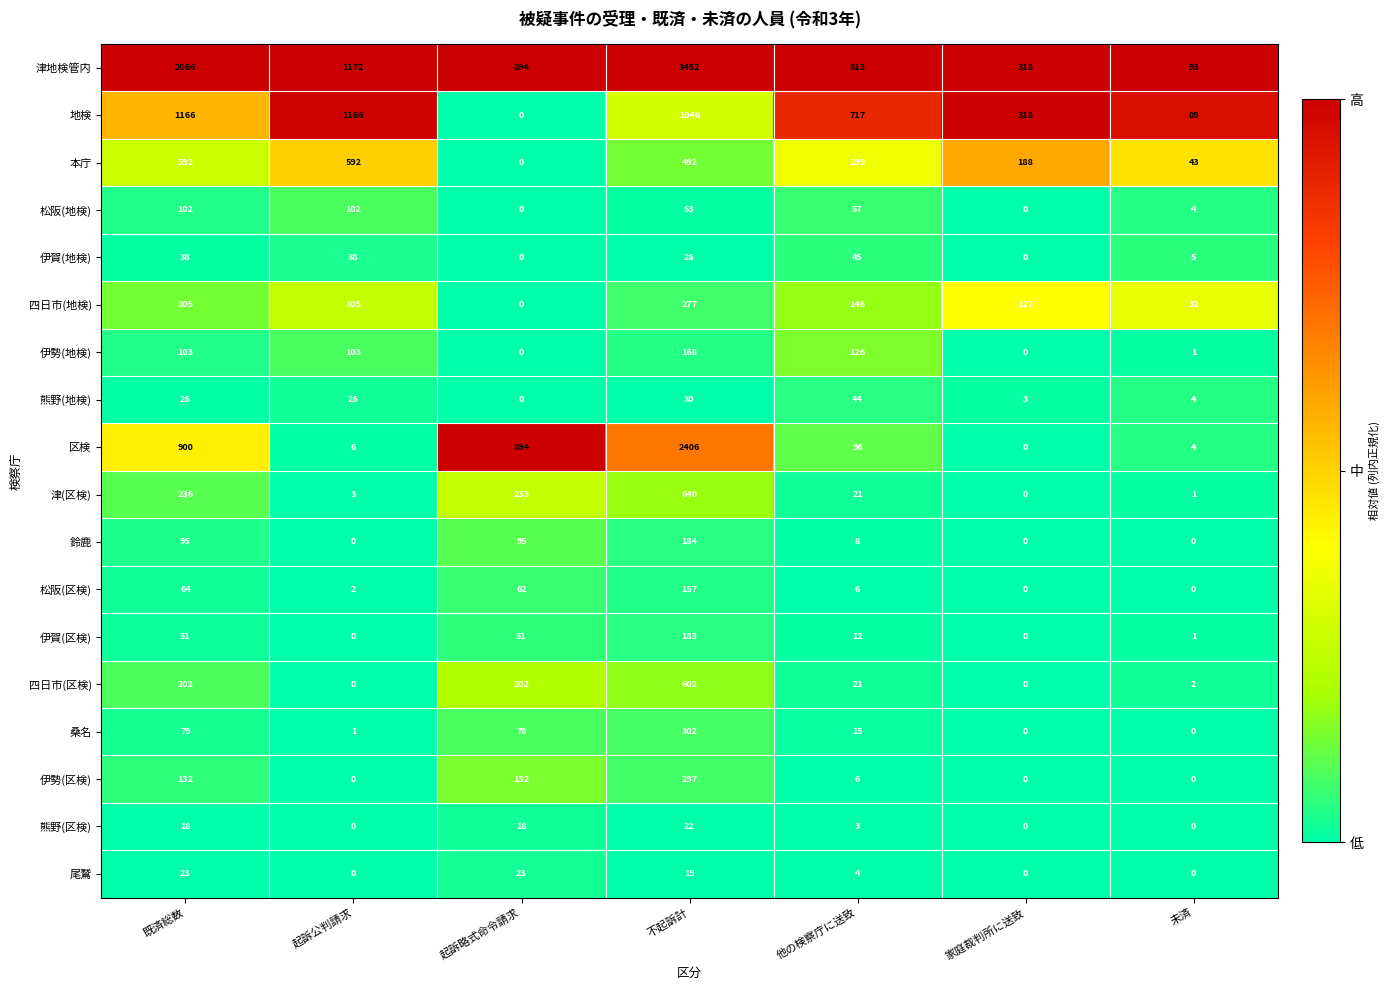

True or false: 区検 has a value of 2 at 未済.

False